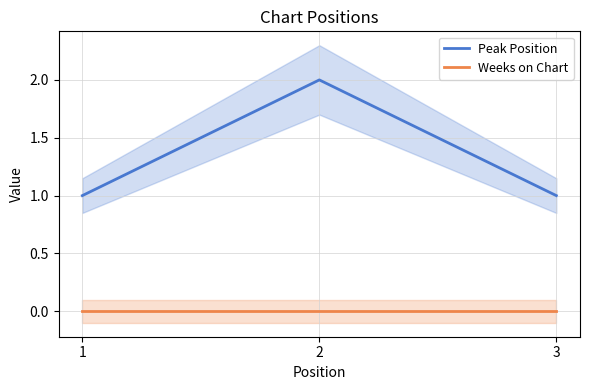

What is the value of the Peak Position point at the 2nd from the left?

2